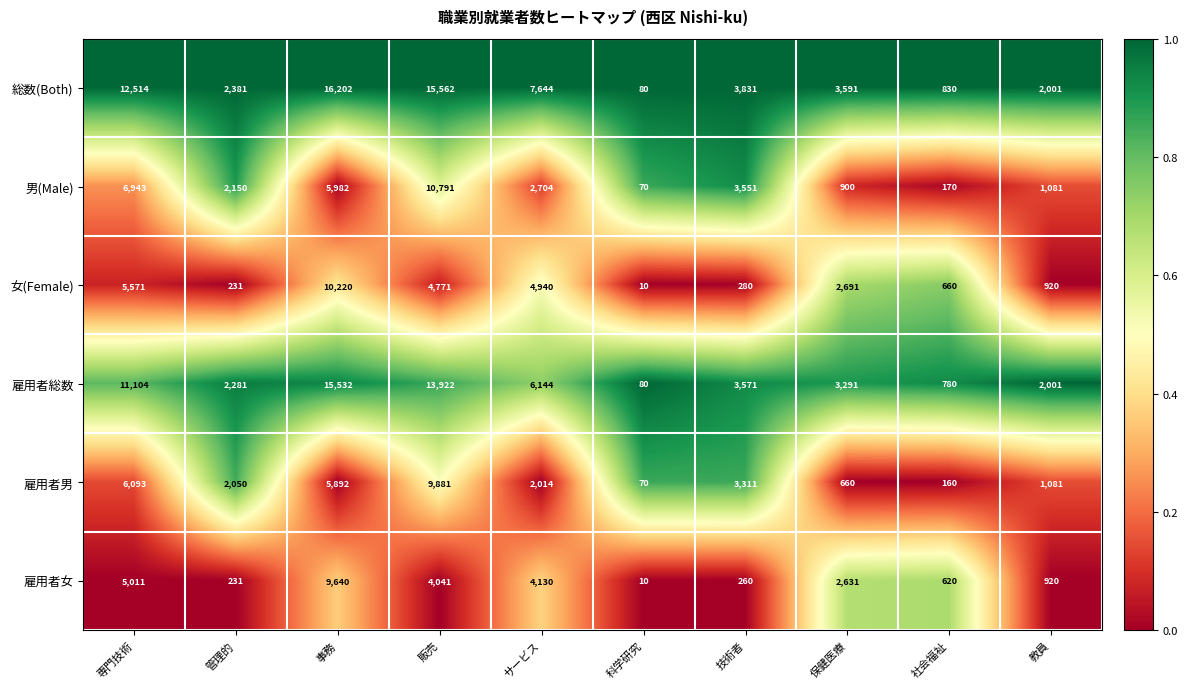

The value of 雇用者総数 at 専門技術 is 15340. True or false?

False